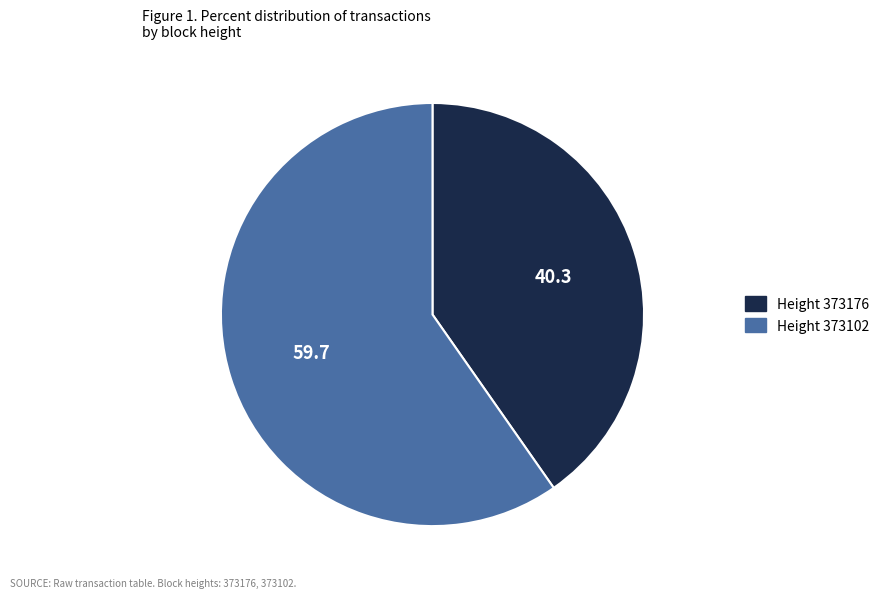

Is there any slice that represents more than half of the pie?

Yes